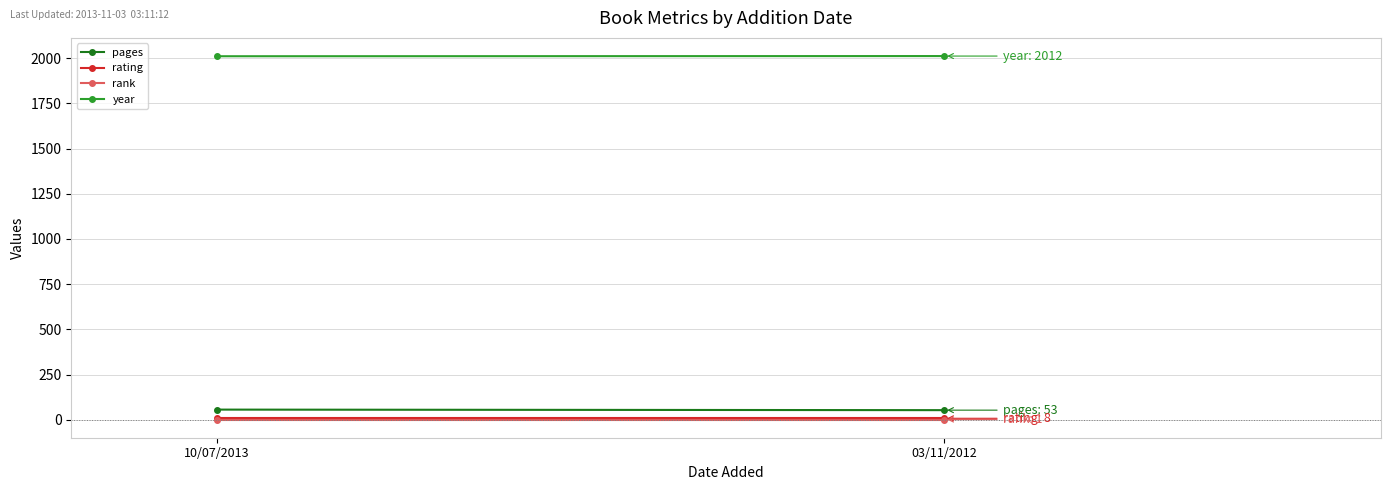

How many lines are shown in the chart?

4